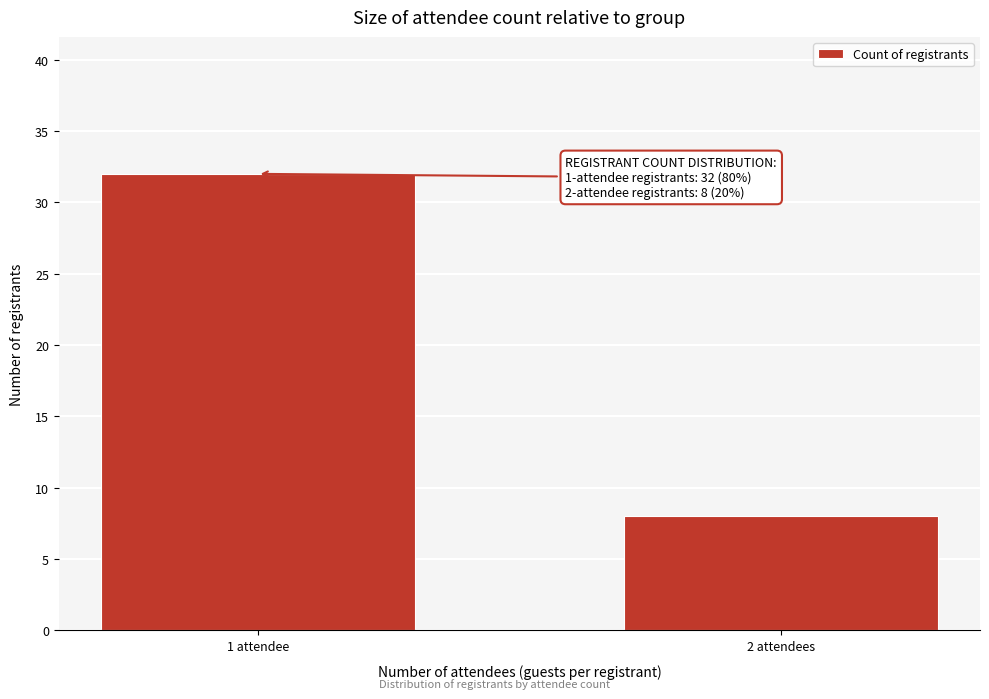

Reading left to right, extract all data points from this chart.

32	8